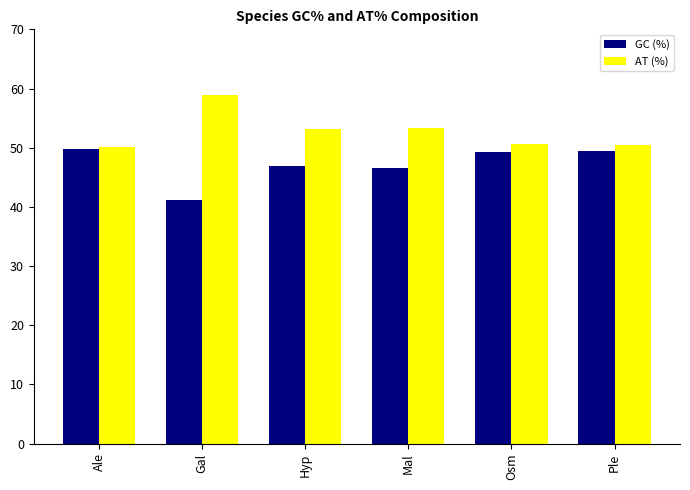

Count the number of data series in this chart.

2